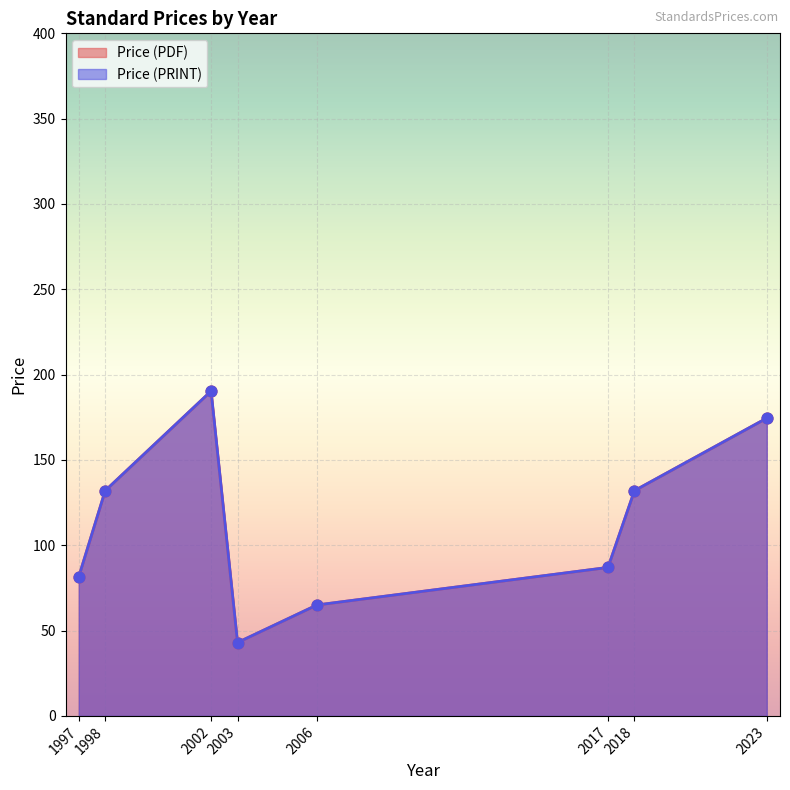

Which series has the largest total across all categories?

Price (PDF)